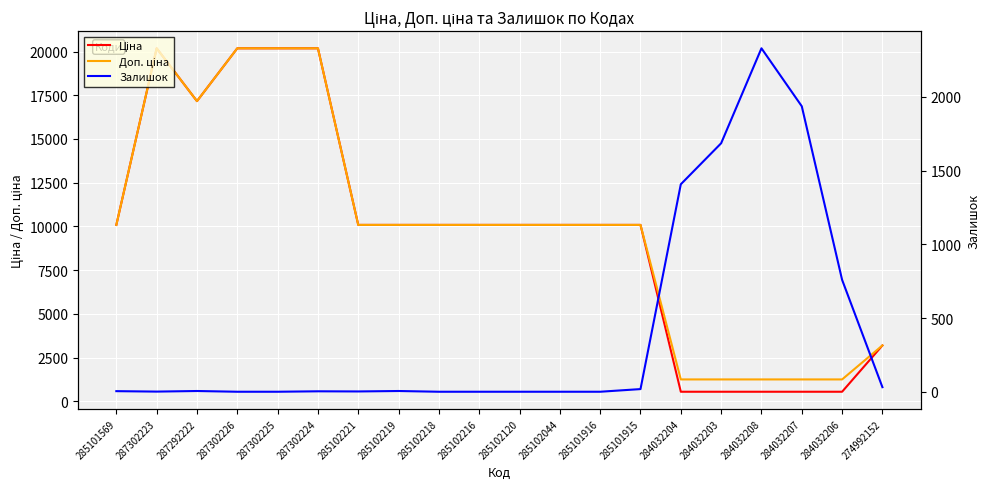

The value of Доп. ціна at 284032207 is 1249.1. True or false?

True